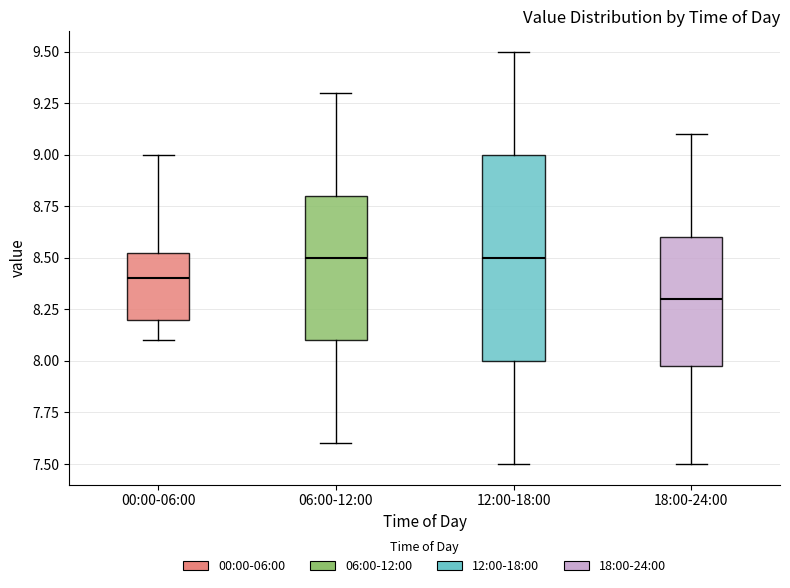

Which box is the tallest, from its lower edge to its upper edge?

12:00-18:00